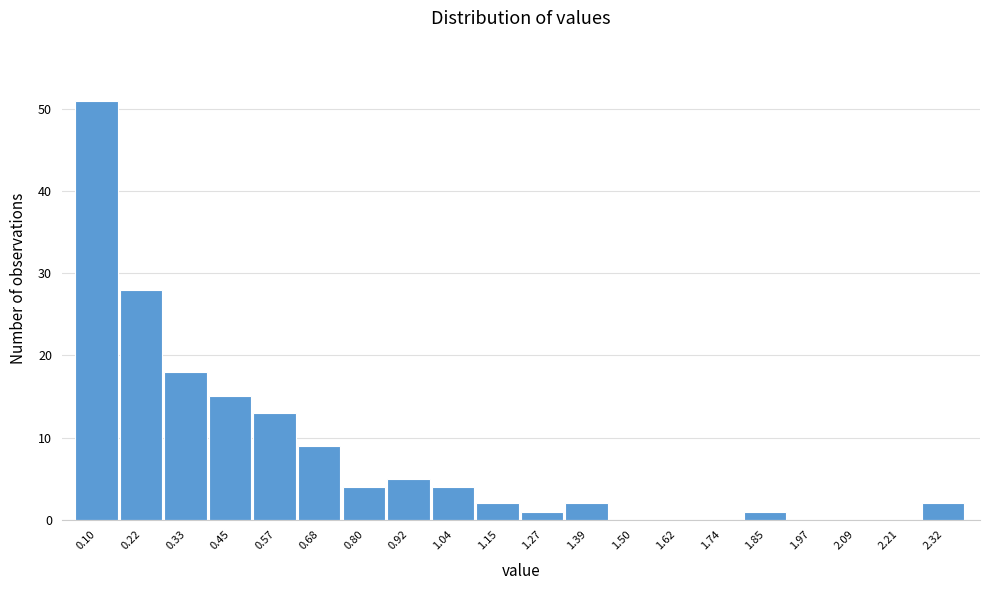

Reading left to right, list all the values displayed in this chart.

0.10=51	0.22=28	0.33=18	0.45=15	0.57=13	0.68=9	0.80=4	0.92=5	1.04=4	1.15=2	1.27=1	1.39=2	1.50=0	1.62=0	1.74=0	1.85=1	1.97=0	2.09=0	2.21=0	2.32=2